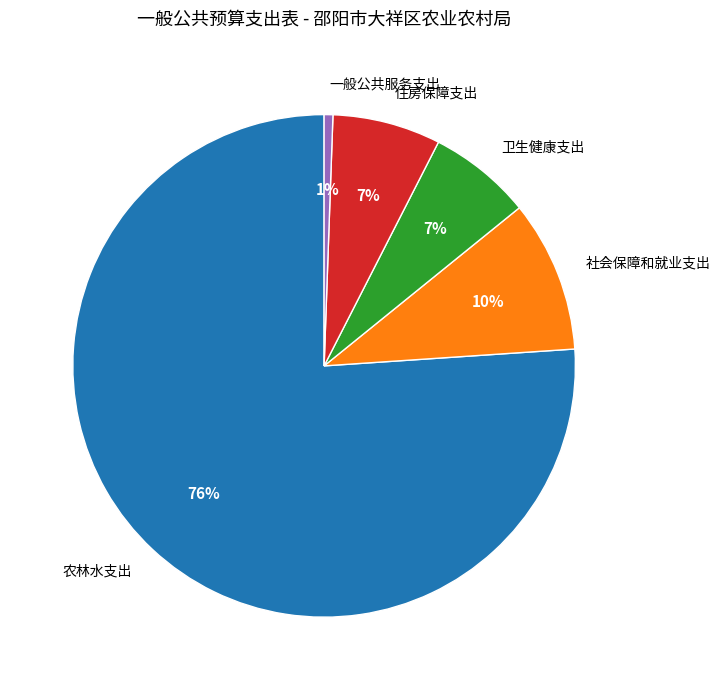

Between 住房保障支出 and 社会保障和就业支出, which is larger?

社会保障和就业支出